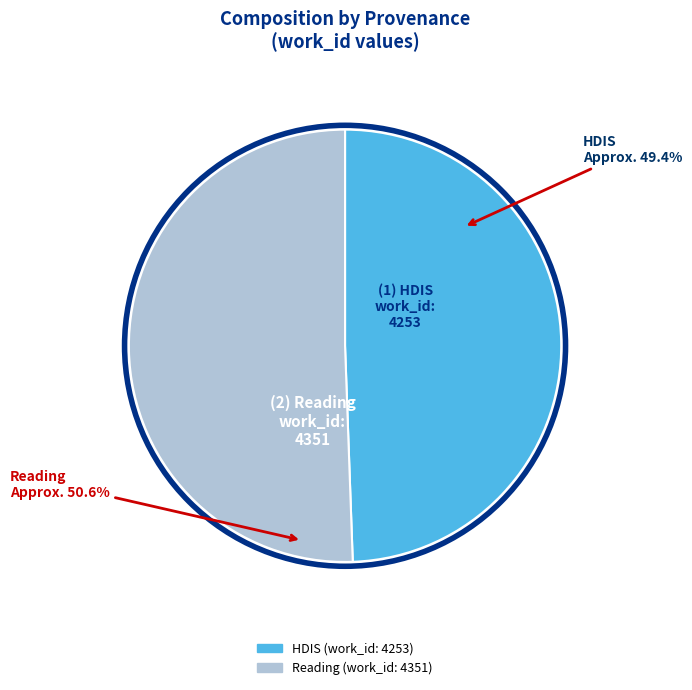

Is it true that Reading (work_id: 4351) is 56% of the pie?

False